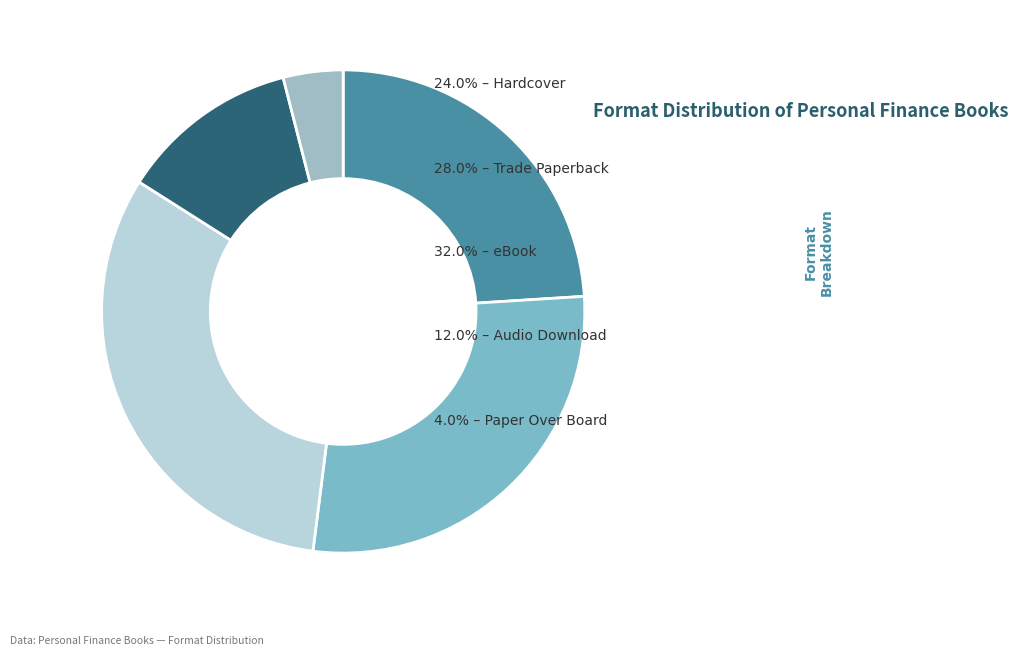

Is there a majority slice in this chart?

No